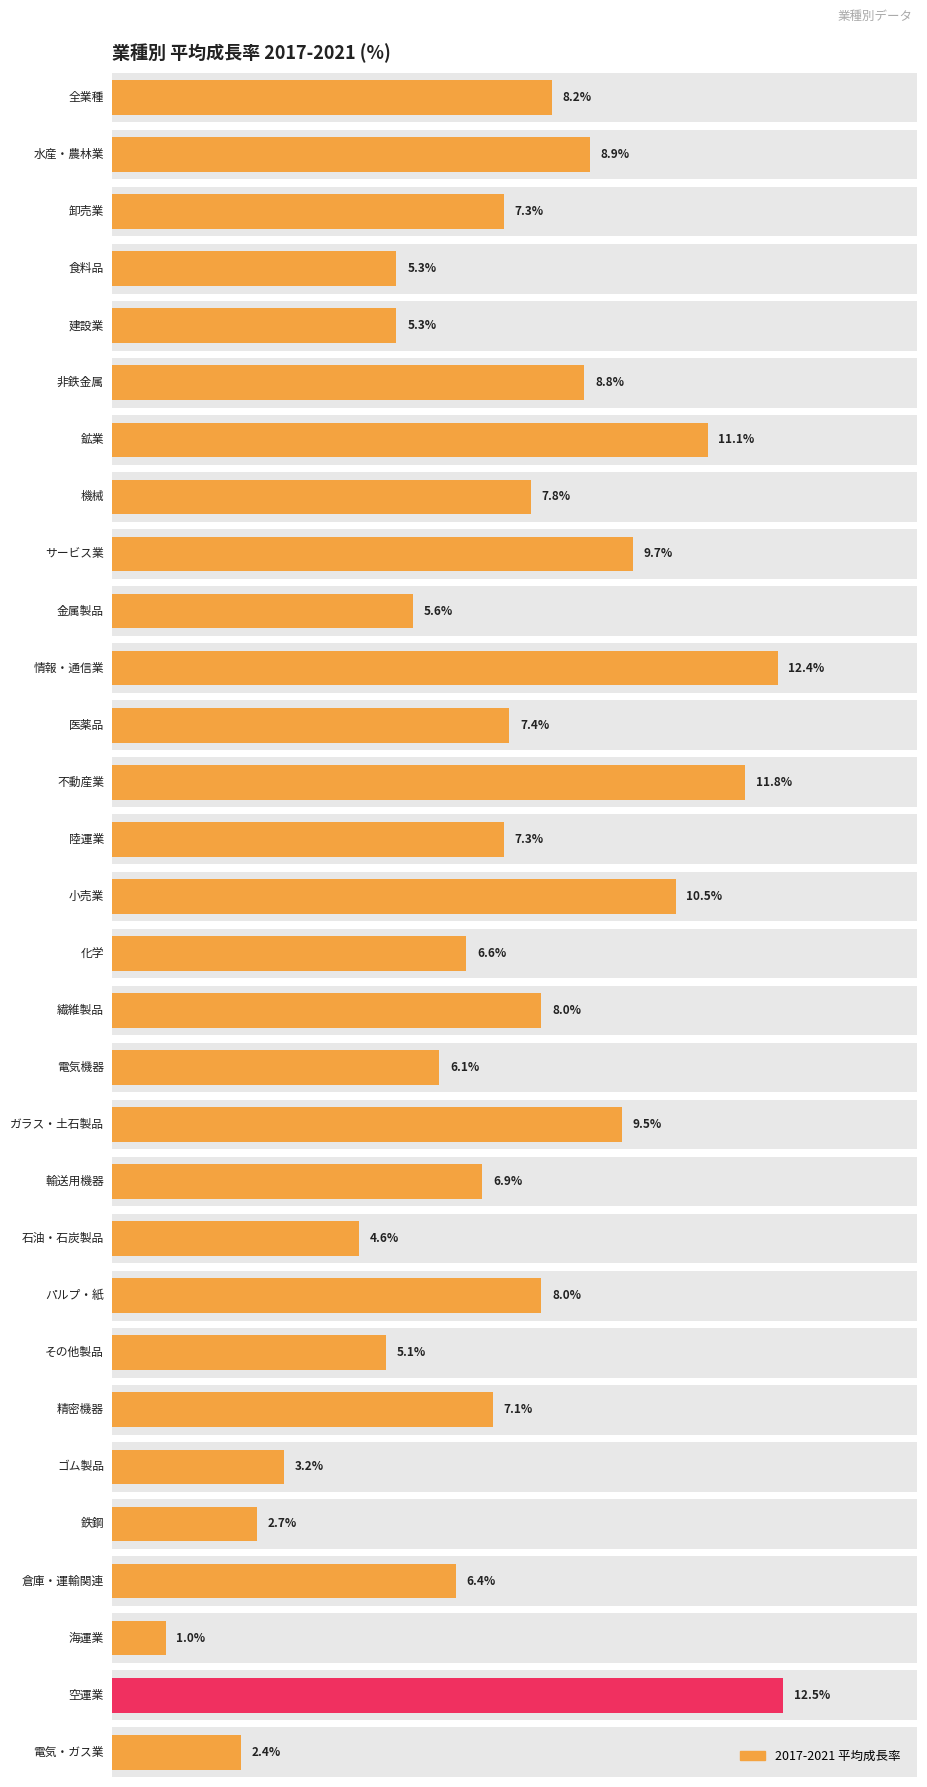

List the labels in order of value, smallest first.

海運業, 電気・ガス業, 鉄鋼, ゴム製品, 石油・石炭製品, その他製品, 食料品, 建設業, 金属製品, 電気機器, 倉庫・運輸関連, 化学, 輸送用機器, 精密機器, 卸売業, 陸運業, 医薬品, 機械, 繊維製品, パルプ・紙, 全業種, 非鉄金属, 水産・農林業, ガラス・土石製品, サービス業, 小売業, 鉱業, 不動産業, 情報・通信業, 空運業